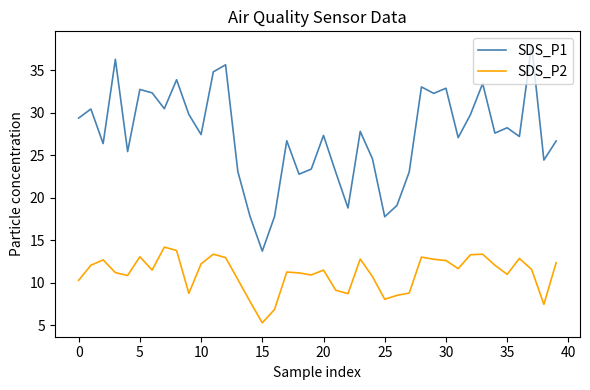

What is the difference between the maximum and minimum values in the SDS_P2 series?

8.9